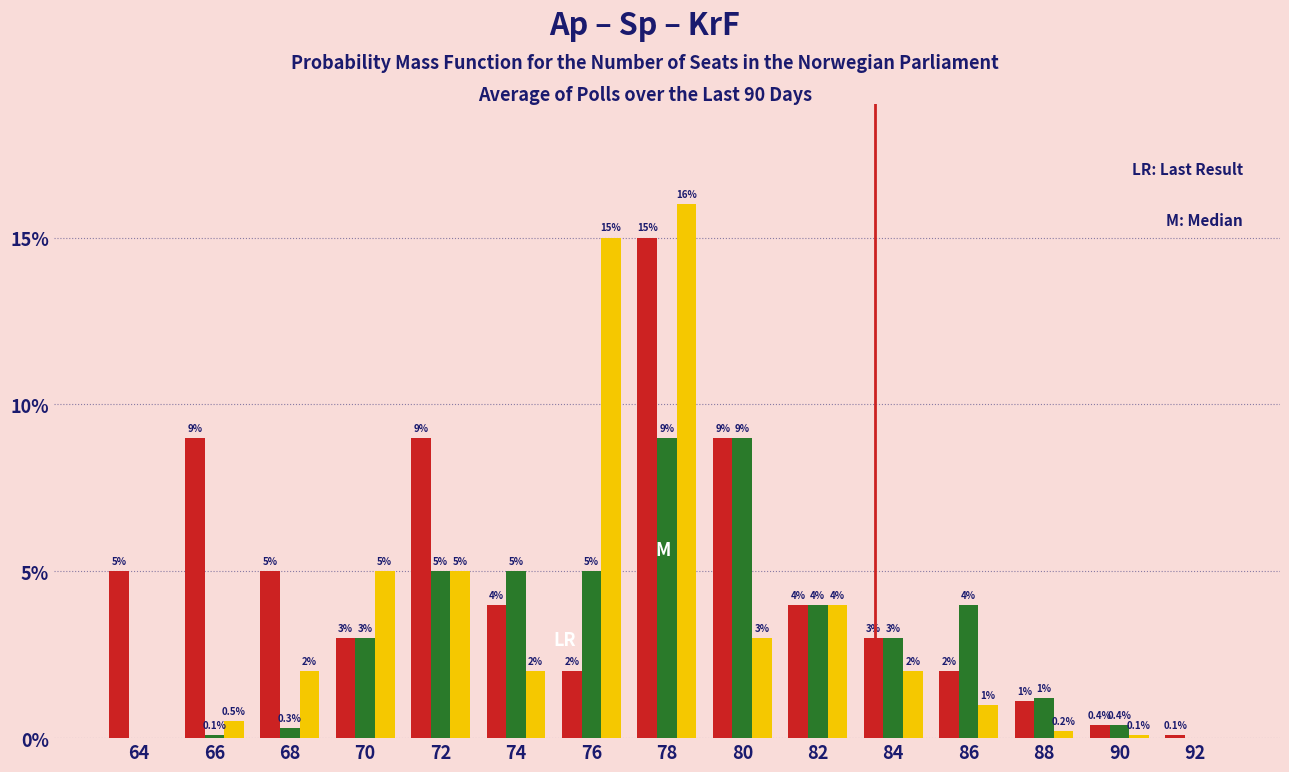

What is the total value across all series at 70?

11.0